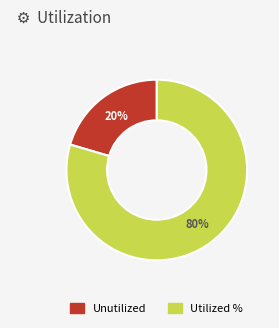

To the nearest percent, what is the average slice percentage?

50%